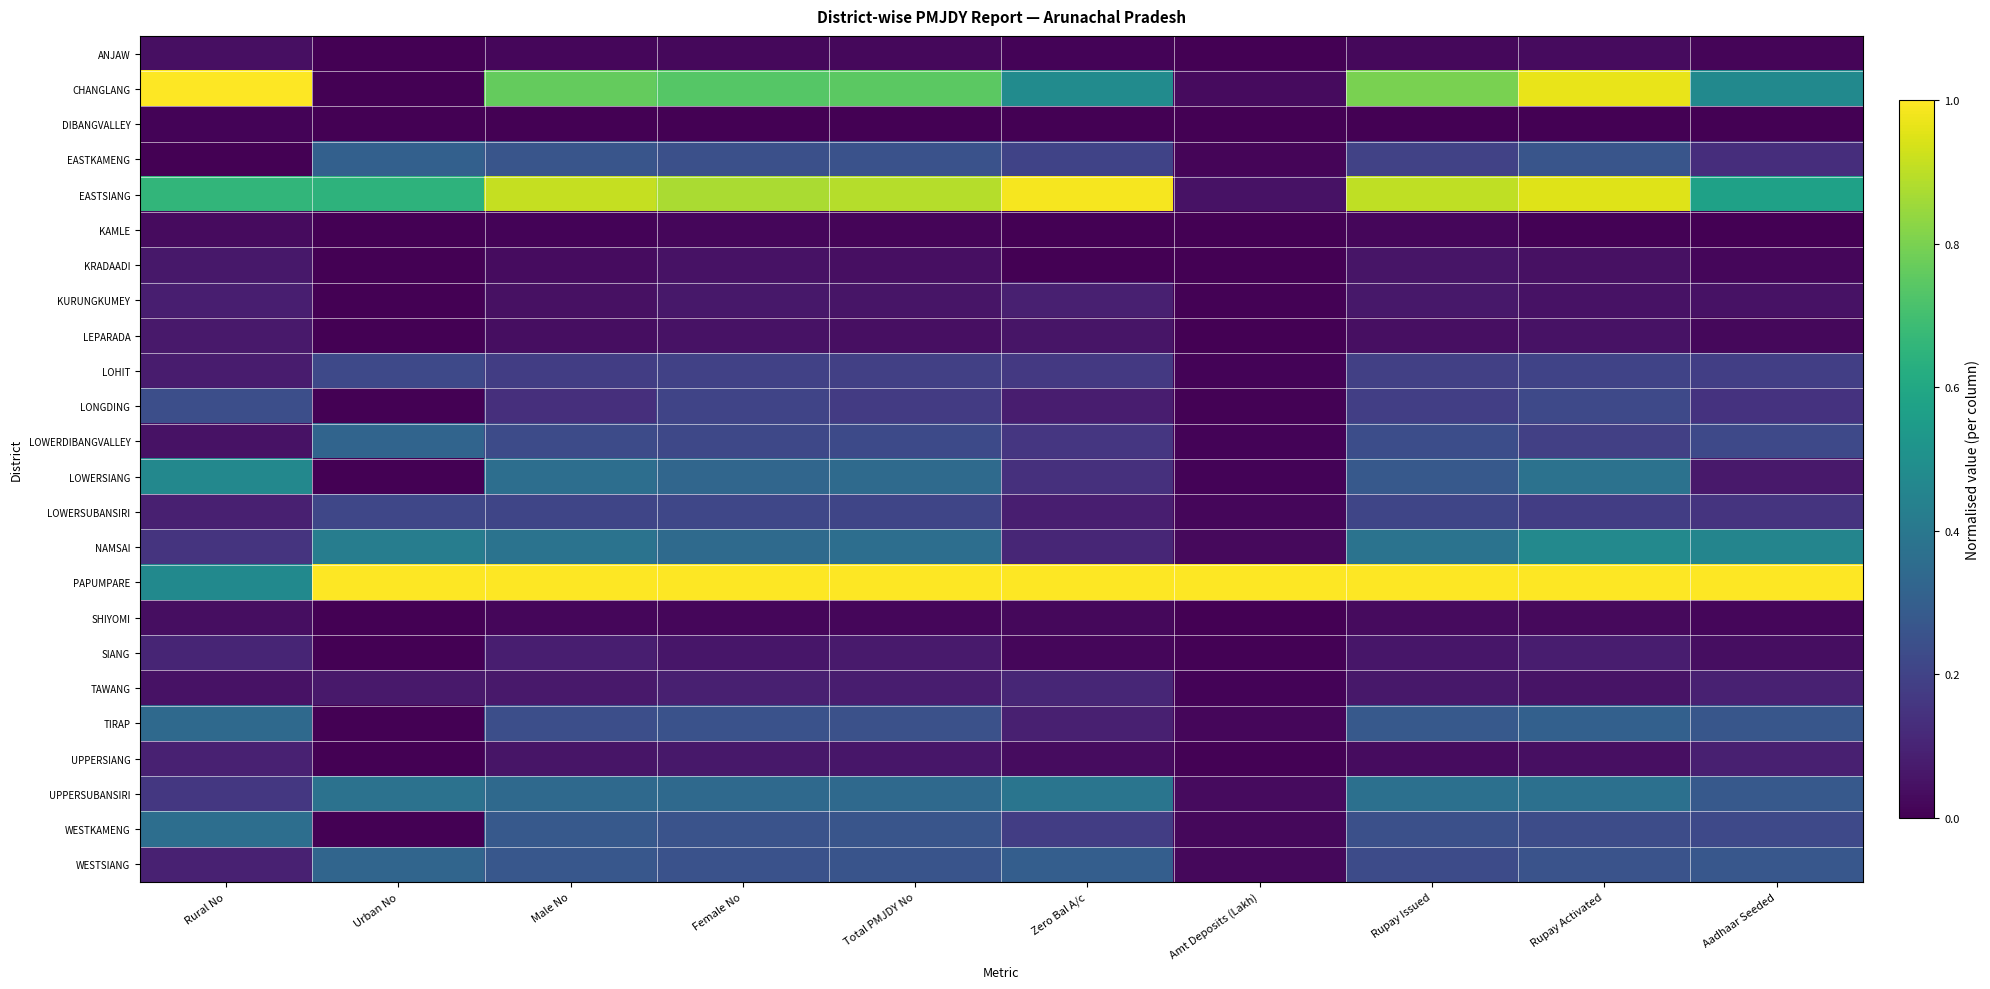

Count the number of categories in the chart.

10